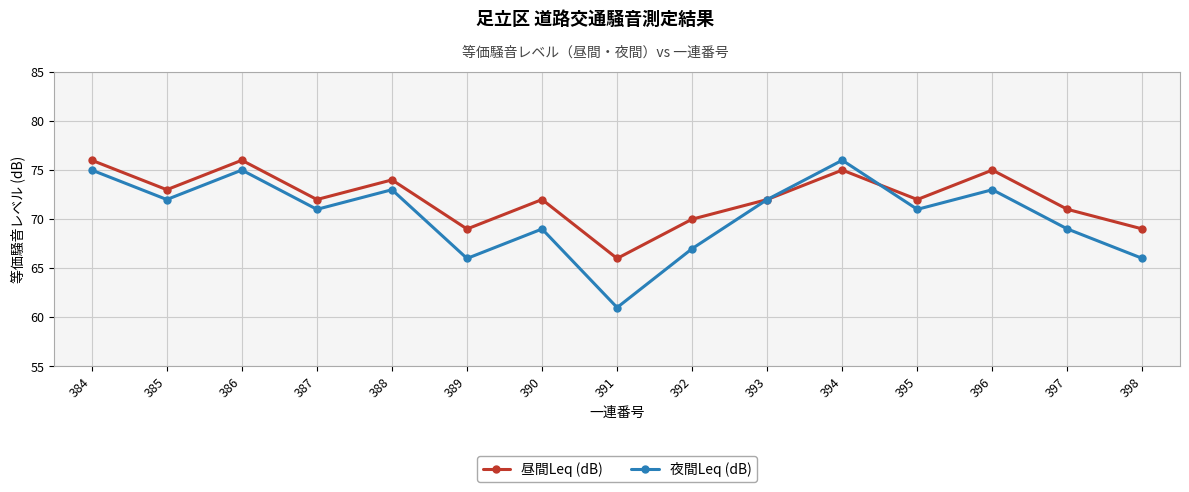

Rank the series by their average value, from lowest to highest.

夜間Leq (dB), 昼間Leq (dB)